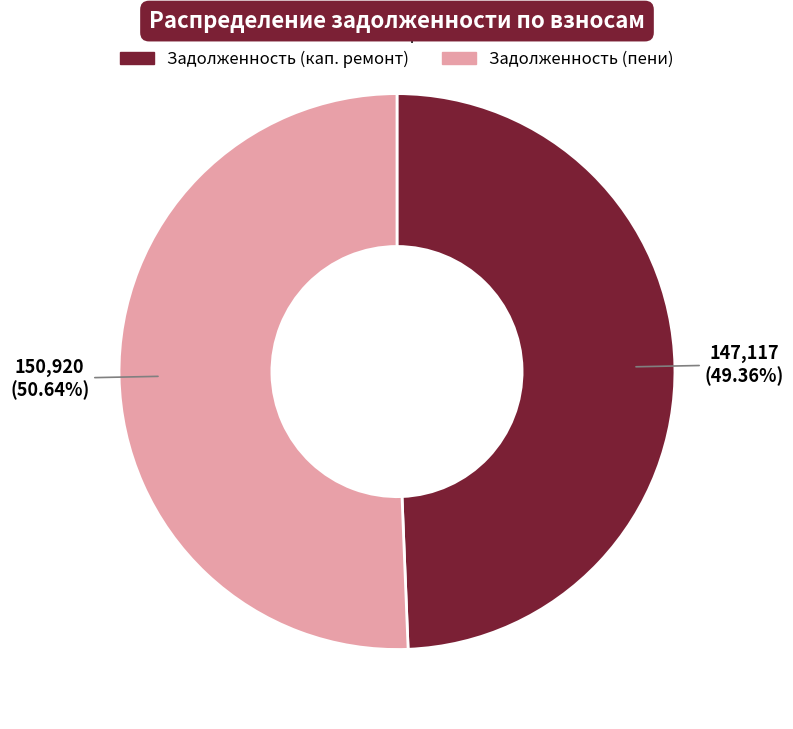

Does any single category account for the majority?

Yes